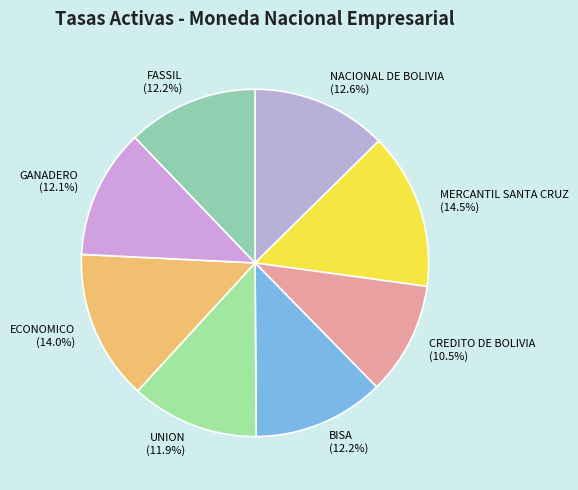

To the nearest percent, what percentage of the pie is BISA?

12%